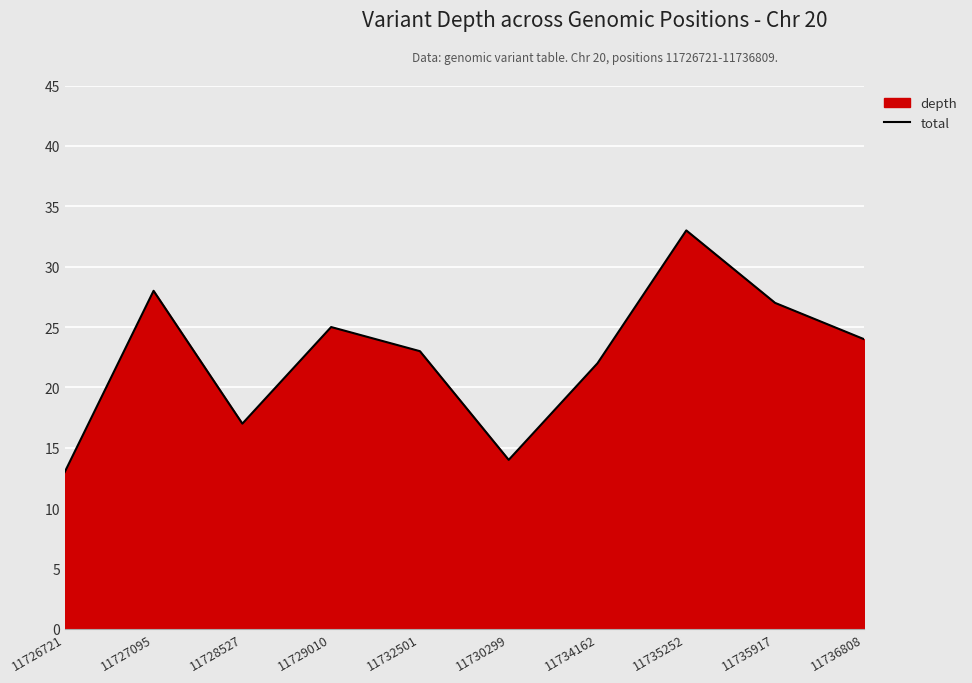

At which category does the data reach its first local peak?

11727095